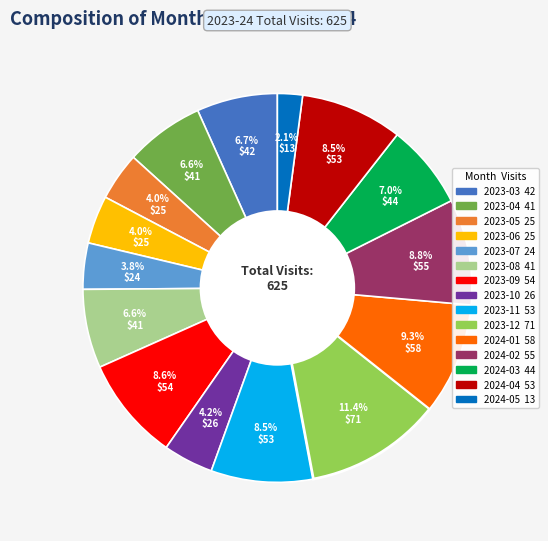

Between 2023-05 and 2024-03, which is larger?

2024-03